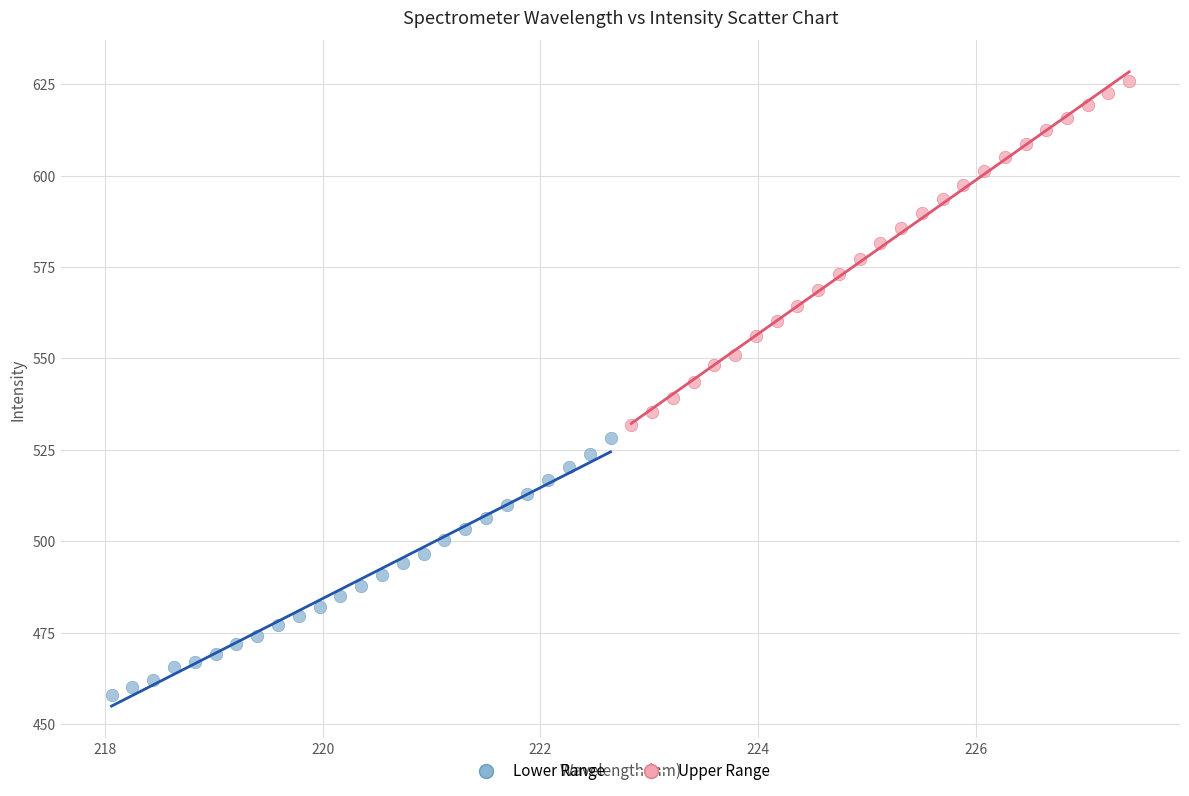

Which series contains the lowest Y value?

Lower Range